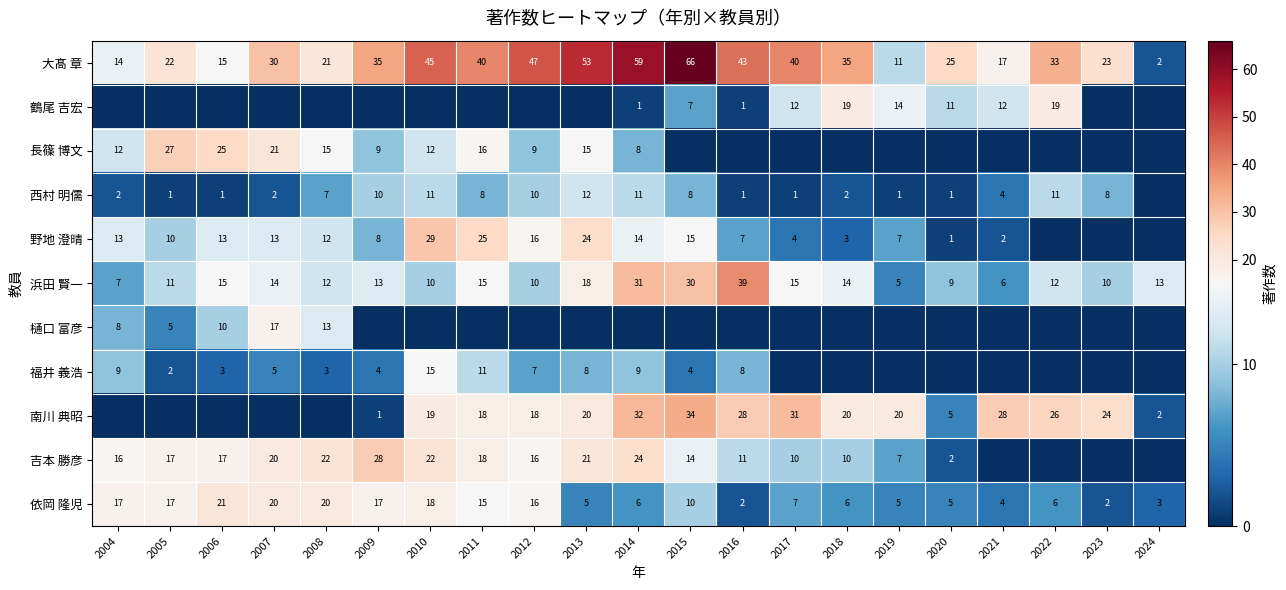

What is the maximum value for 依岡 隆児?

21